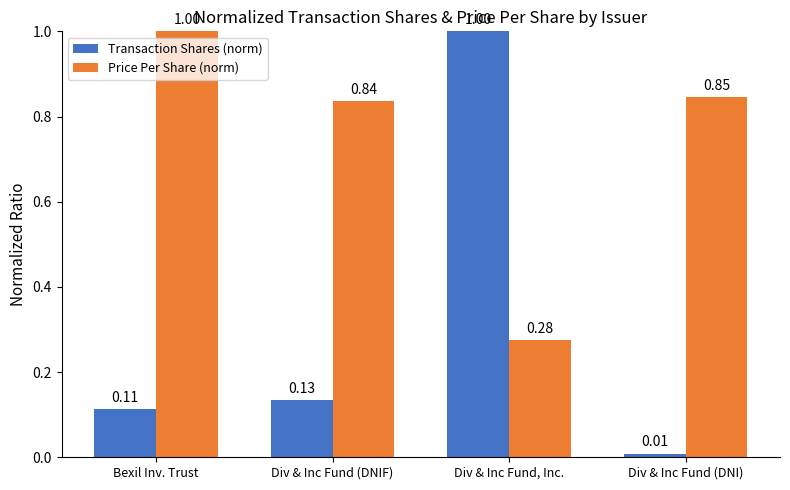

Rank the categories by Transaction Shares (norm) value from lowest to highest.

Div & Inc Fund (DNI), Bexil Inv. Trust, Div & Inc Fund (DNIF), Div & Inc Fund, Inc.